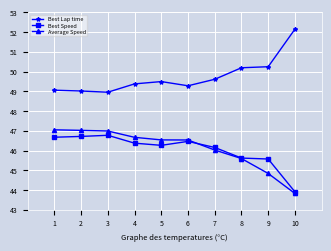

The value of Best Speed at 8 is 45.6. True or false?

True